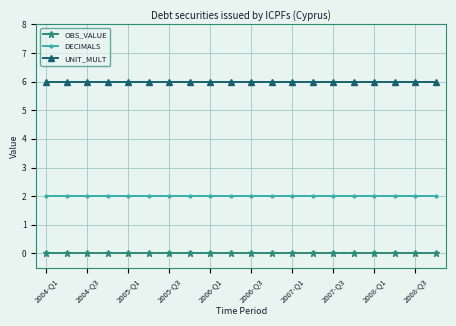

List the series in order of their peak value, lowest first.

OBS_VALUE, DECIMALS, UNIT_MULT